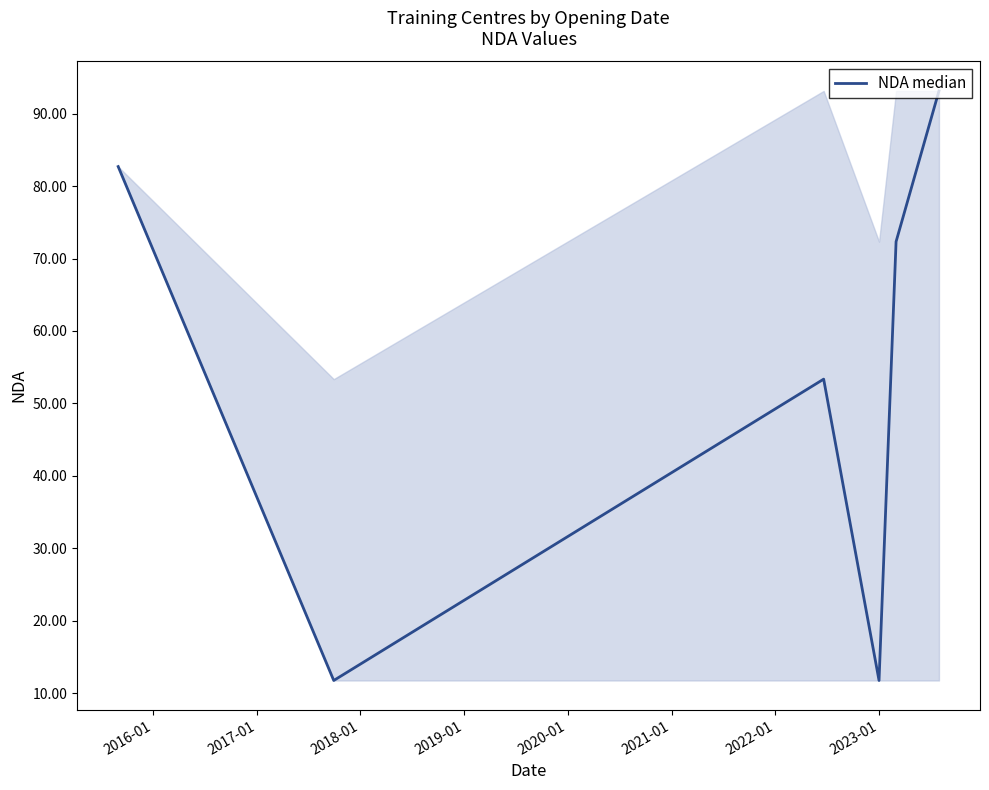

At which label is the value closest to 52443041744?

2017-01